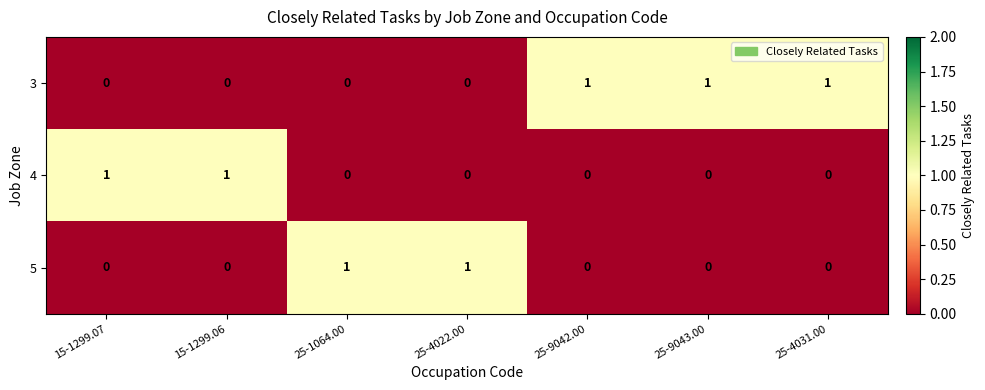

Count the 5 values in the range 0 to 1.

7